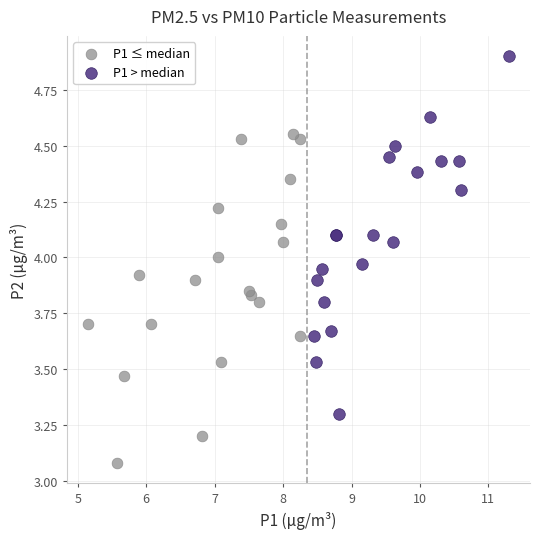

Which series reaches the maximum Y coordinate?

P1 > median